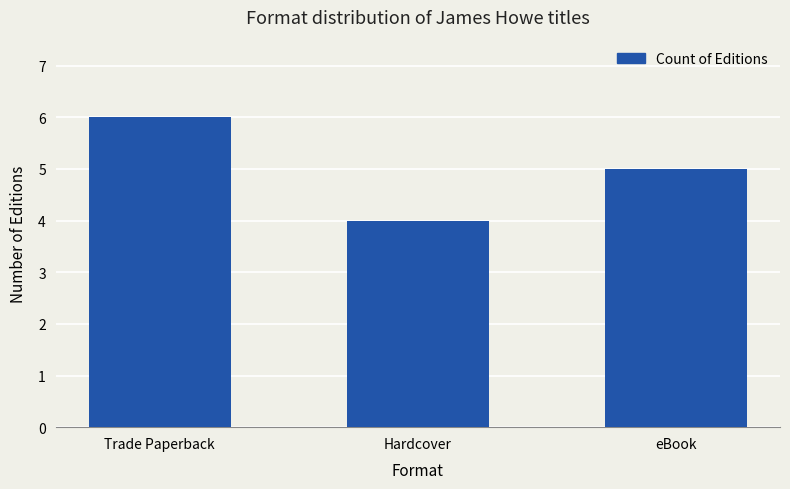

What is the change in value from Hardcover to eBook?

+1